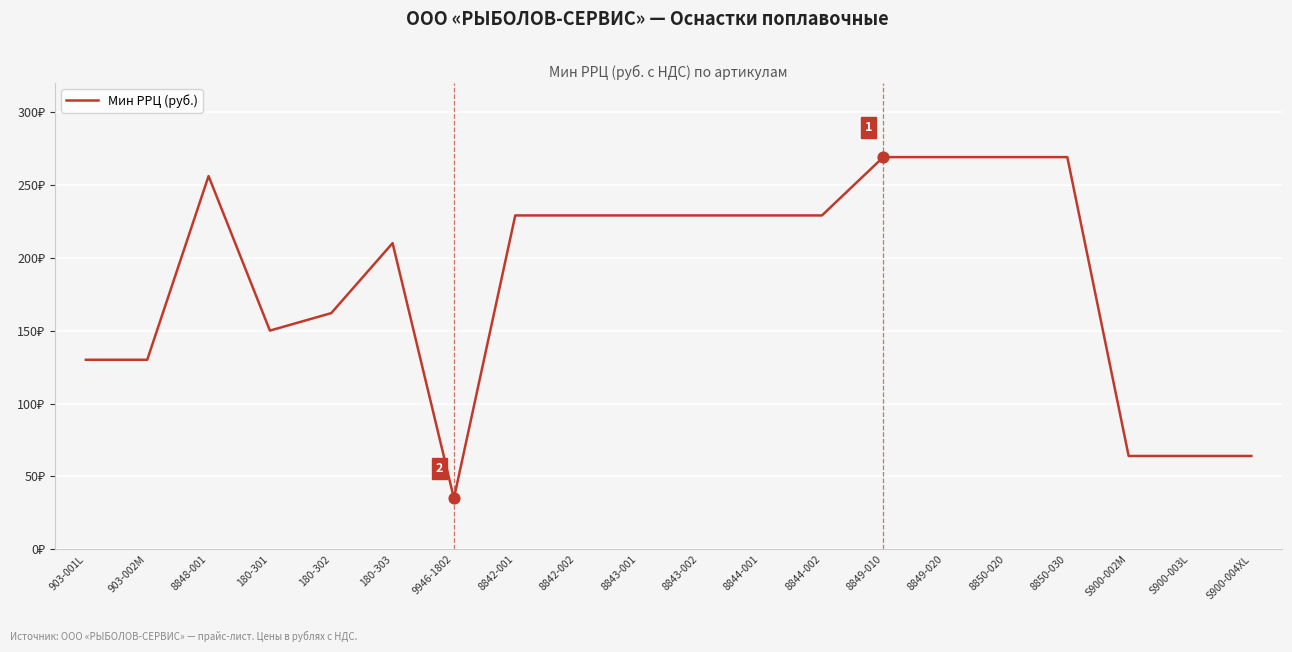

Which has a higher value, 8849-010 or 180-303?

8849-010